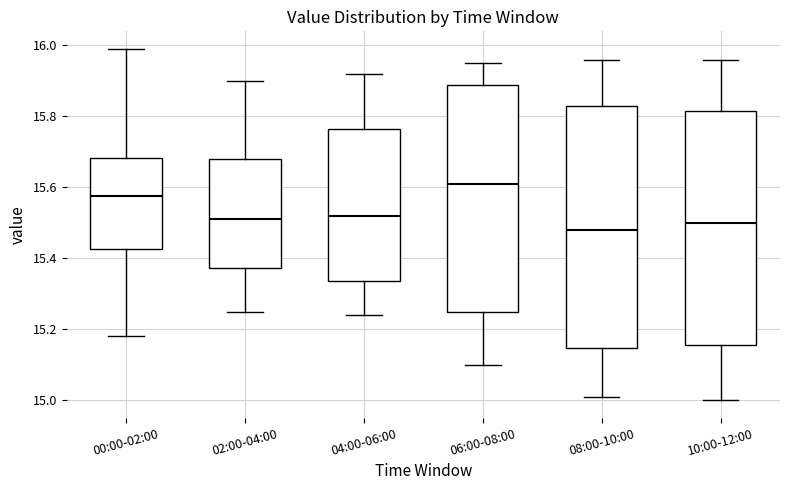

Where does the median line of the box for 10:00-12:00 sit on the y-axis? The values are not printed on the chart, so give them approximately, as read against the axis.

15.50